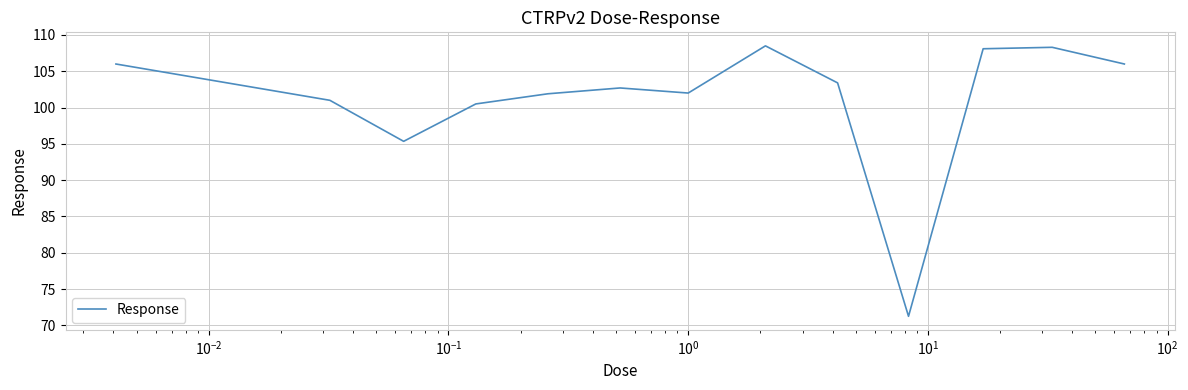

What is the greatest value displayed?

108.5